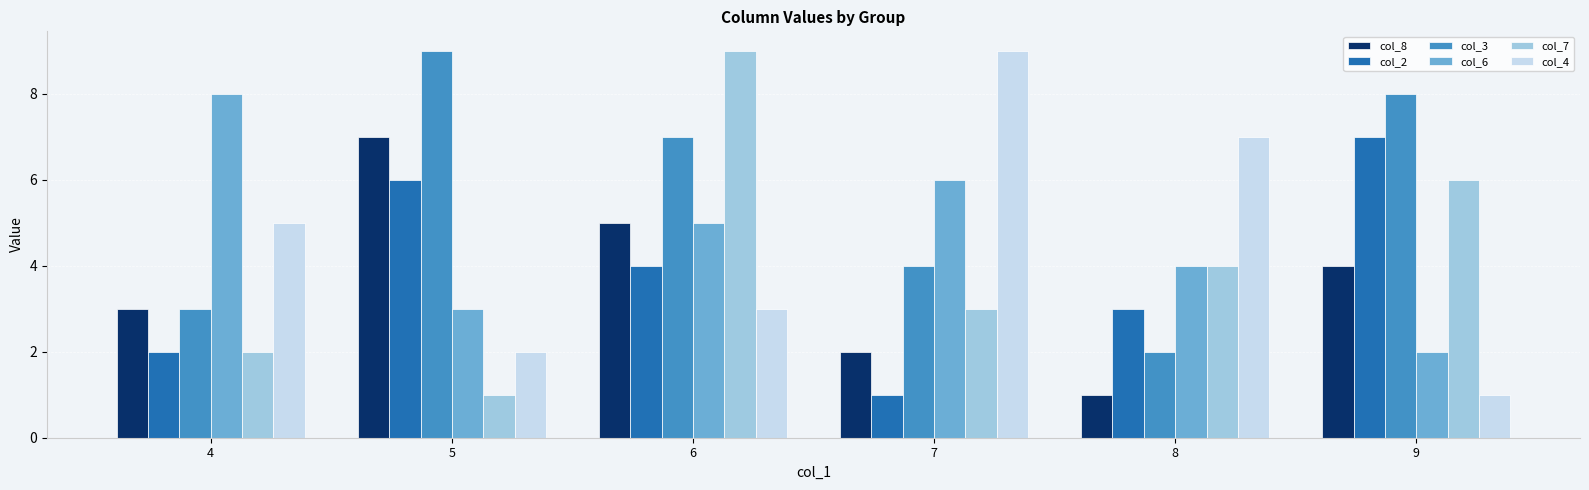

What is the value of the col_6 bar at the 3rd from the left?

5